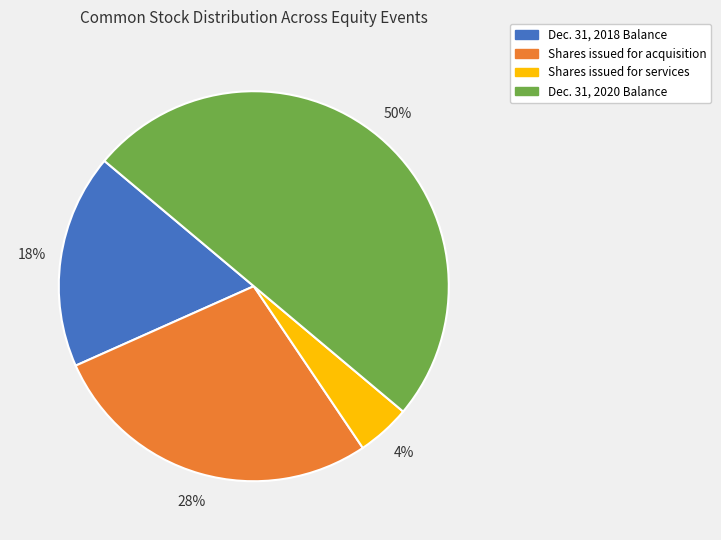

Which category has the biggest portion of the pie?

Dec. 31, 2020 Balance